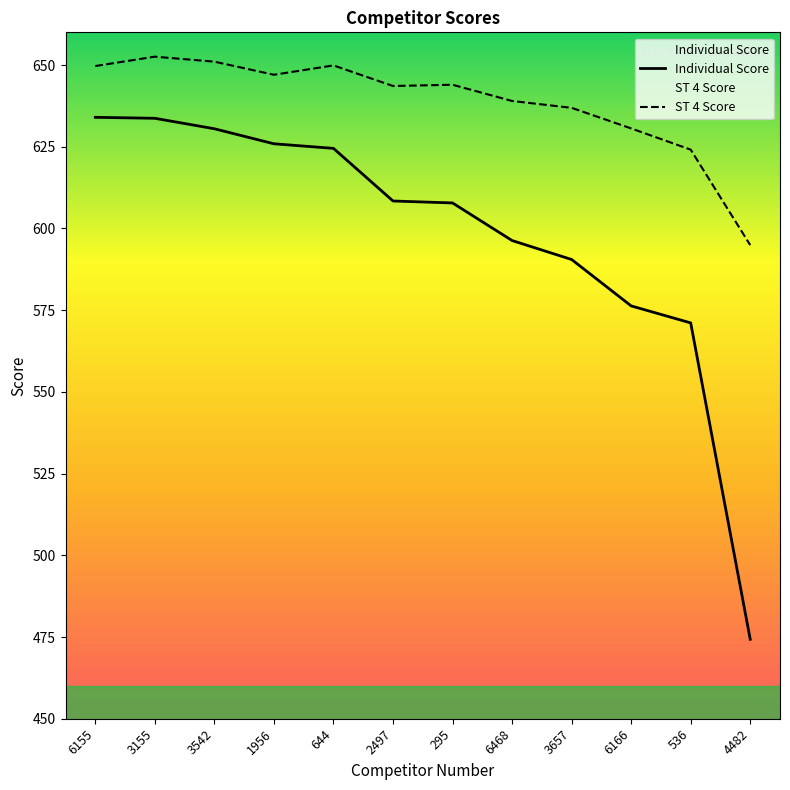

In Qualification Score, how many points are higher than both neighbors (excluding endpoints)?

3